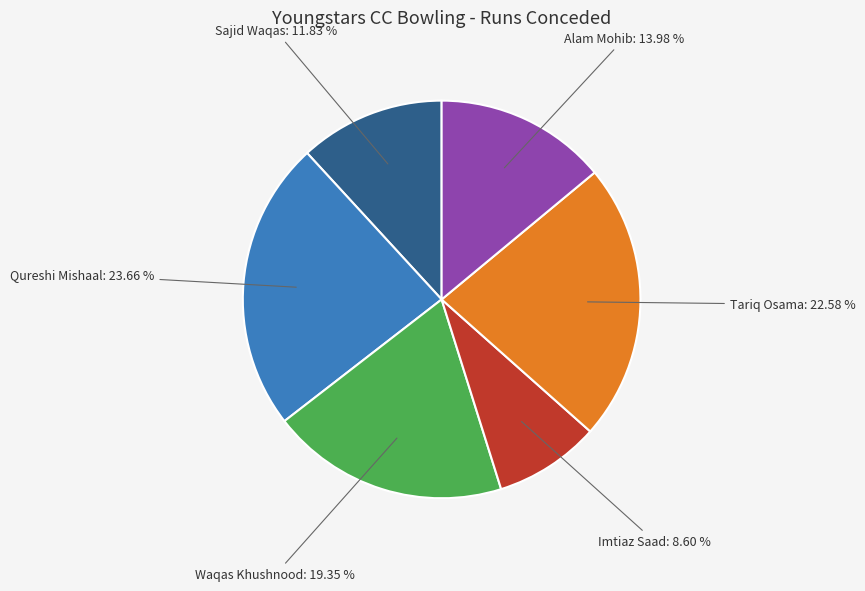

What is the total percentage of Qureshi Mishaal and Tariq Osama?

46.2%